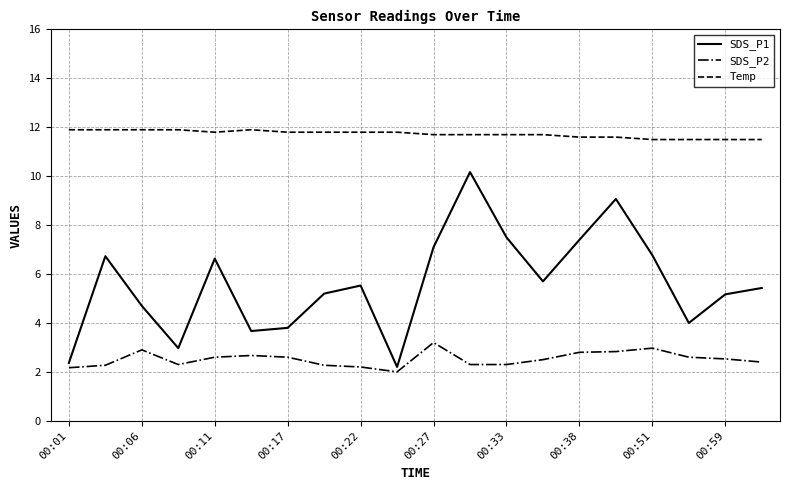

Rank the series by their maximum value, from highest to lowest.

Temp, SDS_P1, SDS_P2